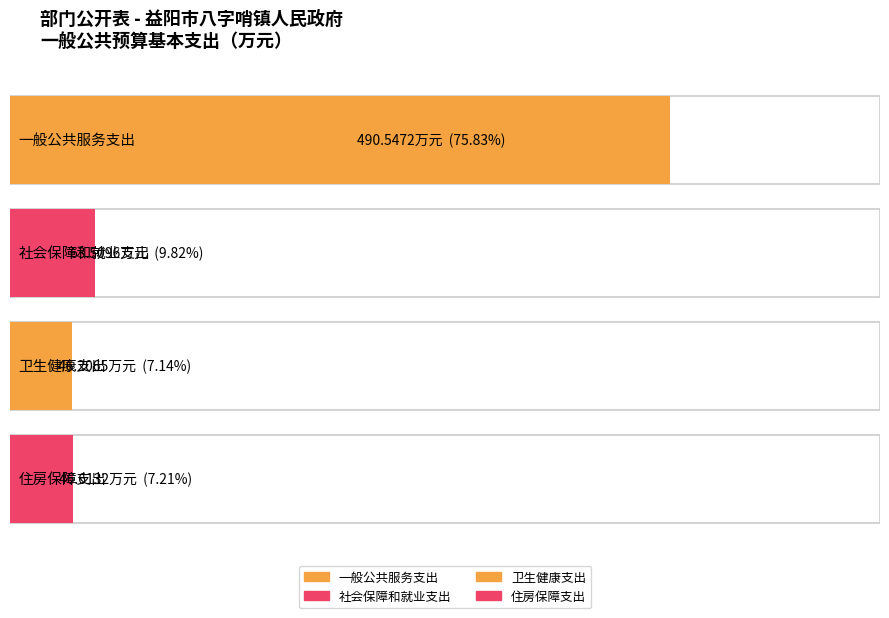

What is the value of the 4th bar from the left?

46.6